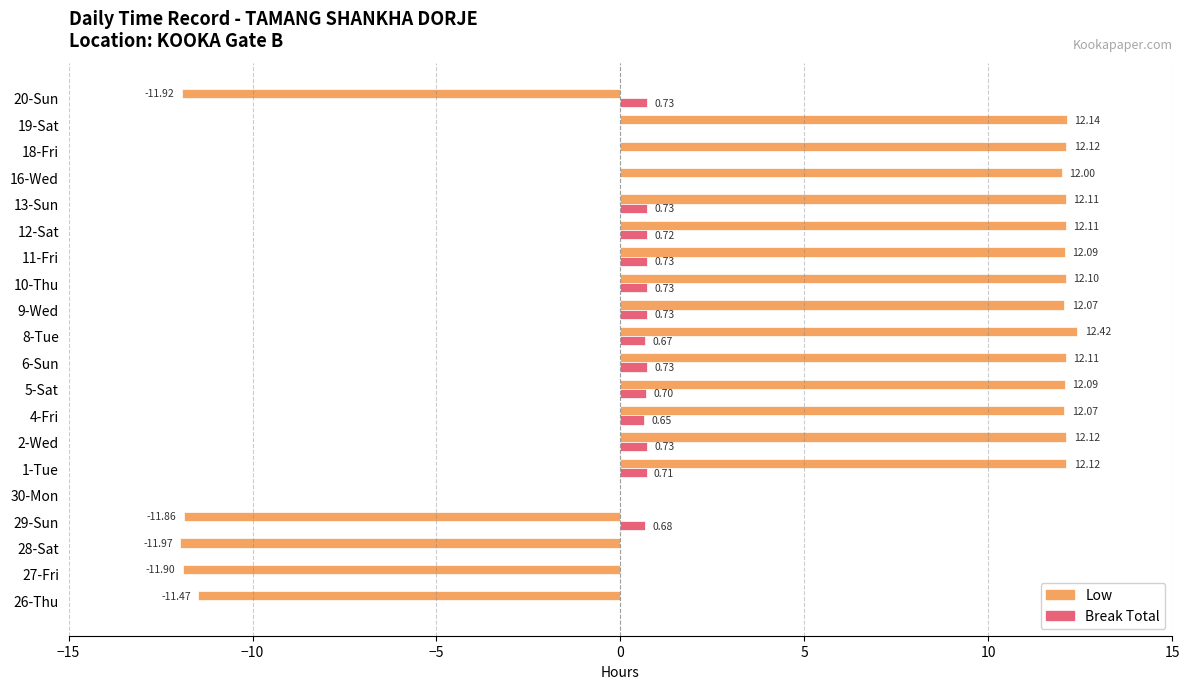

How many series are shown in this chart?

2